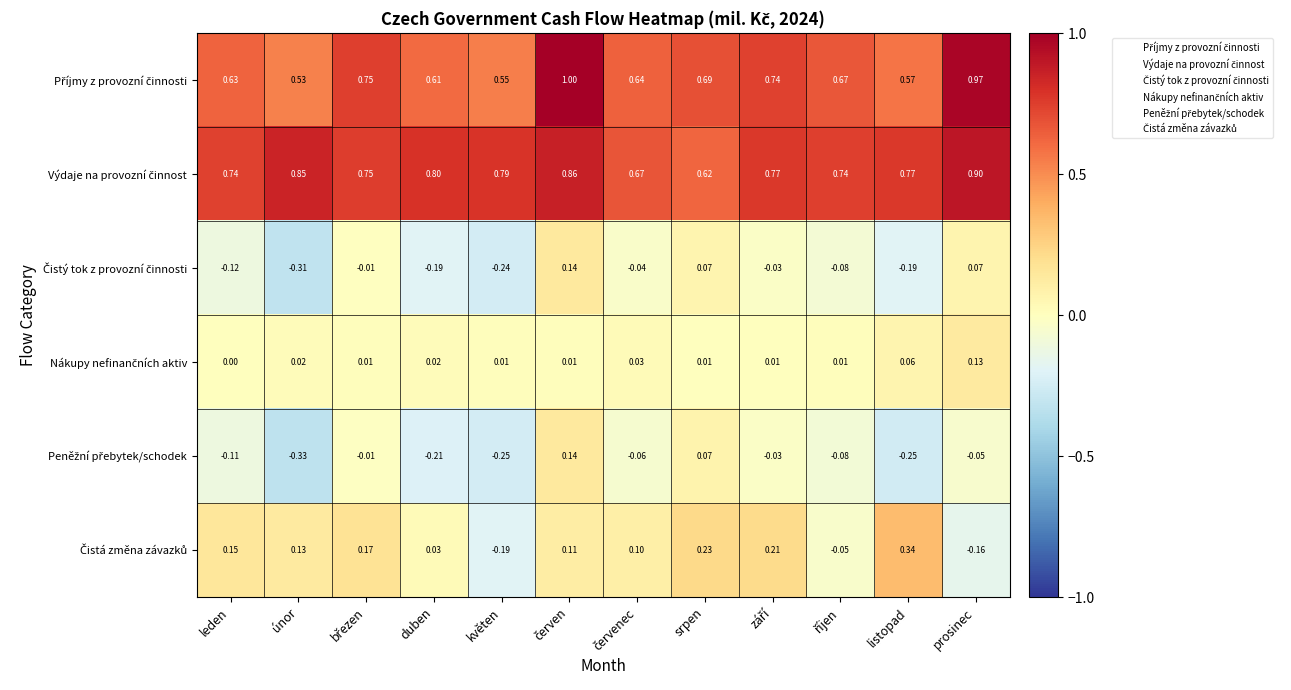

Which label corresponds to the smallest value in the chart?

únor